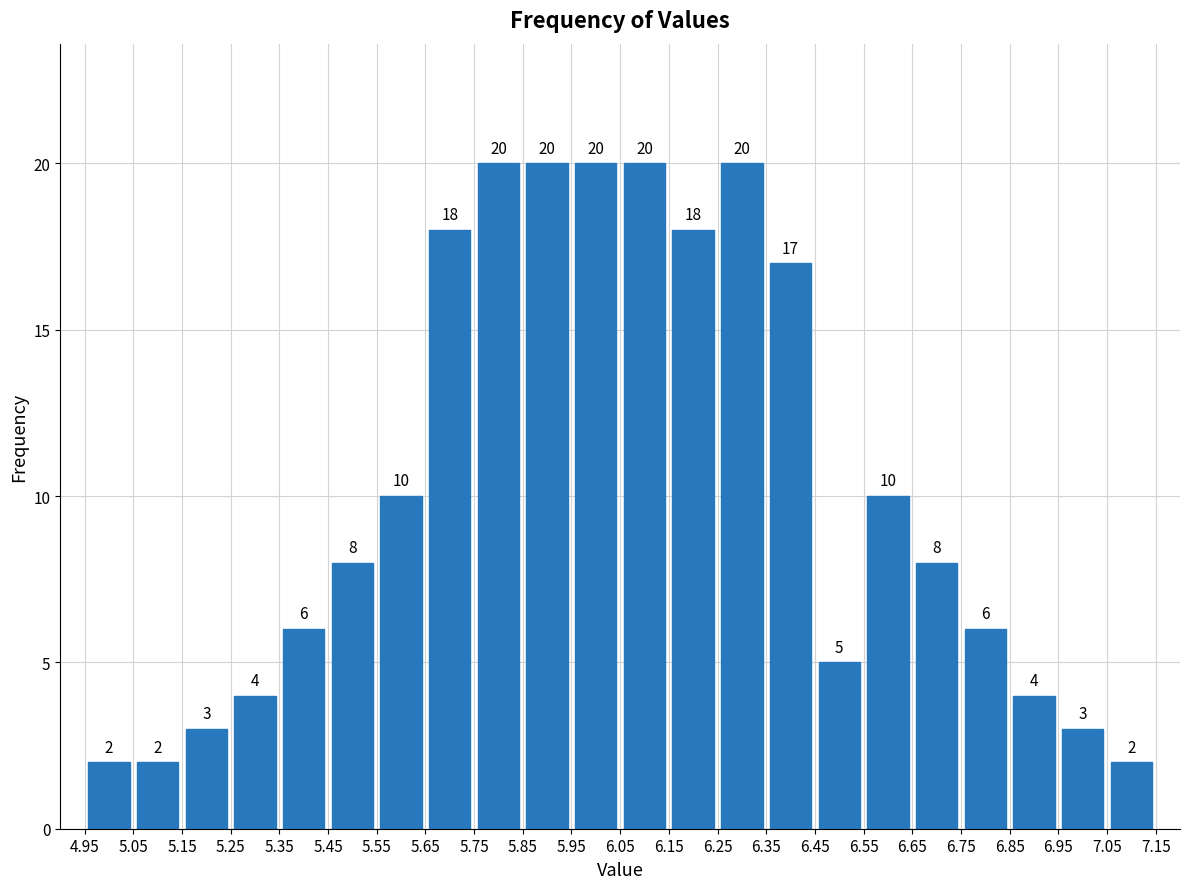

How tall is the bar that spans 5.15 to 5.25 on the x-axis?

3